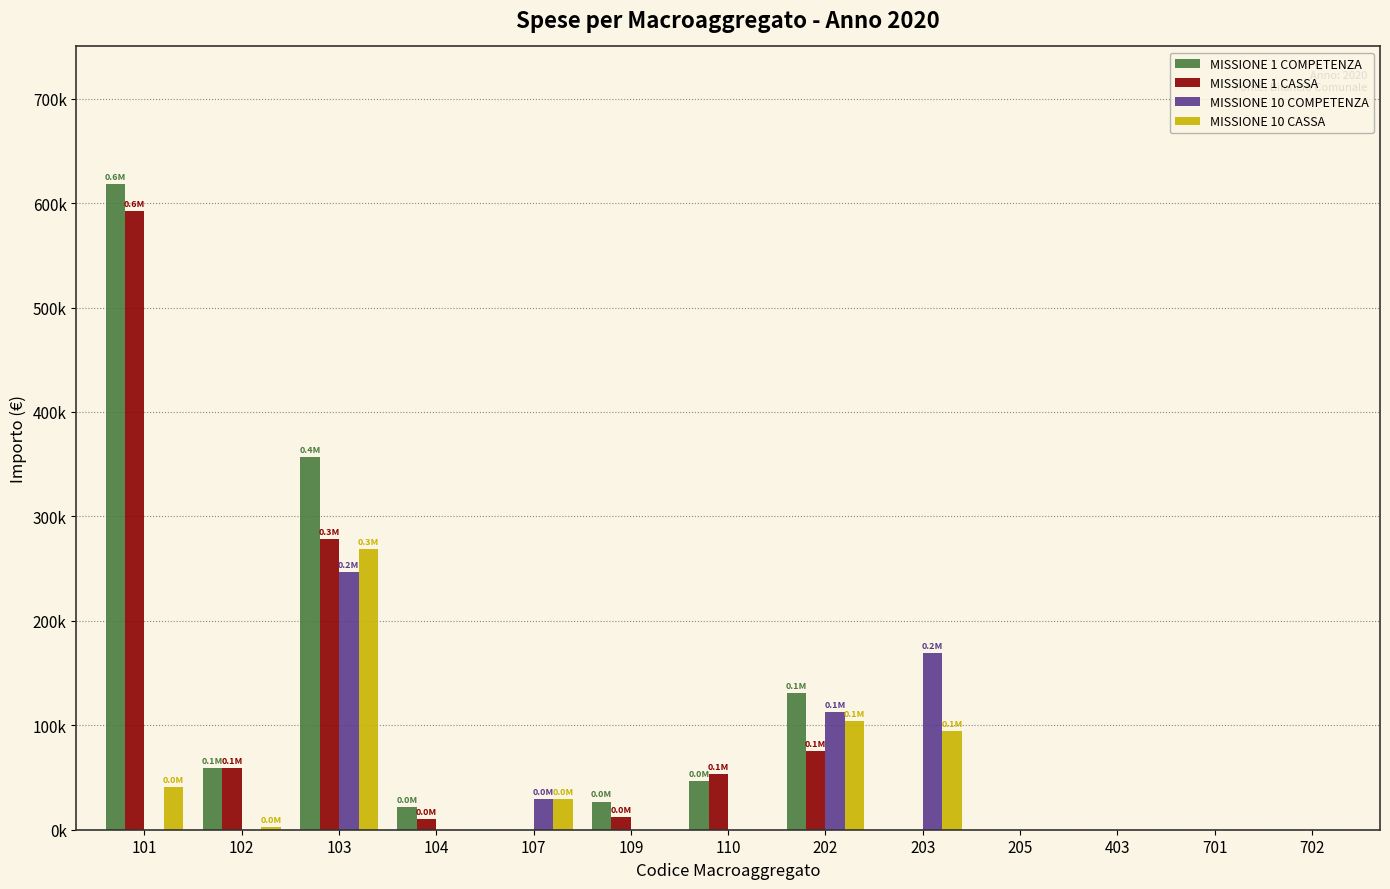

What is the difference between the maximum and minimum values in the MISSIONE 10 CASSA series?

268560.1